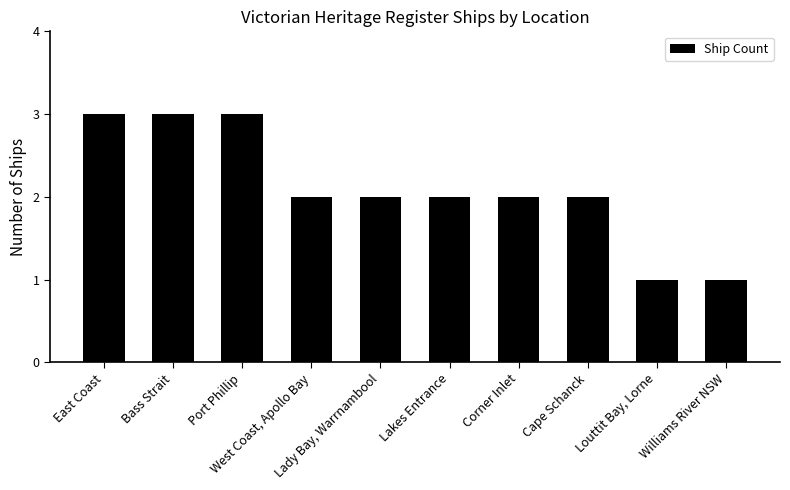

What is the difference between the values at West Coast, Apollo Bay and Williams River NSW?

1